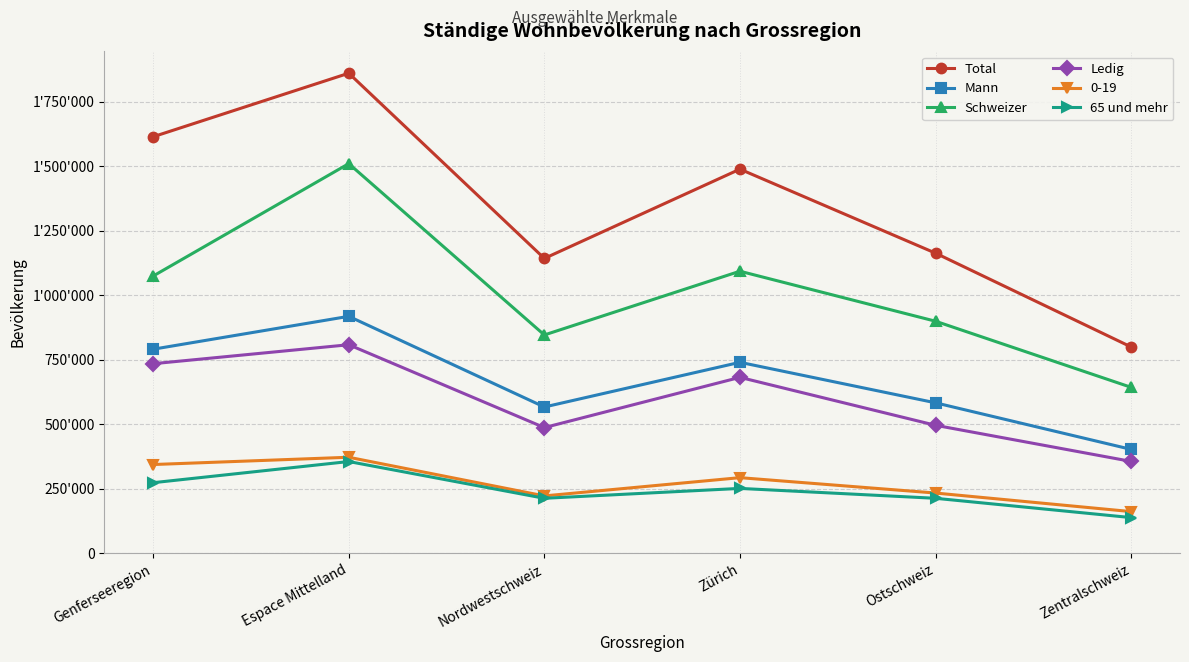

True or false: 65 und mehr has a value of 301666 at Nordwestschweiz.

False